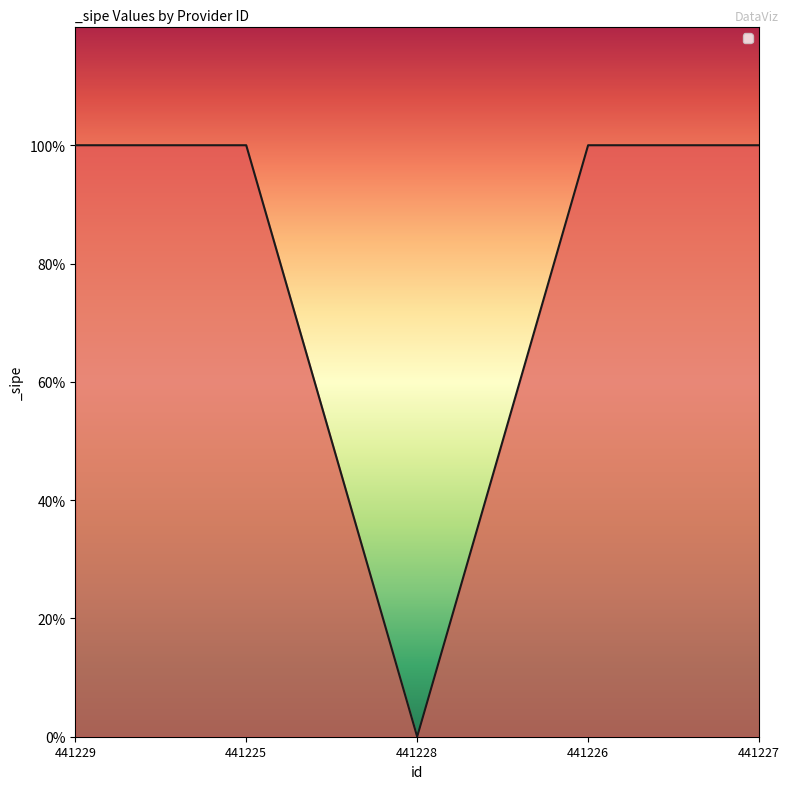

True or false: there are more than 1 points higher than both neighbors.

False